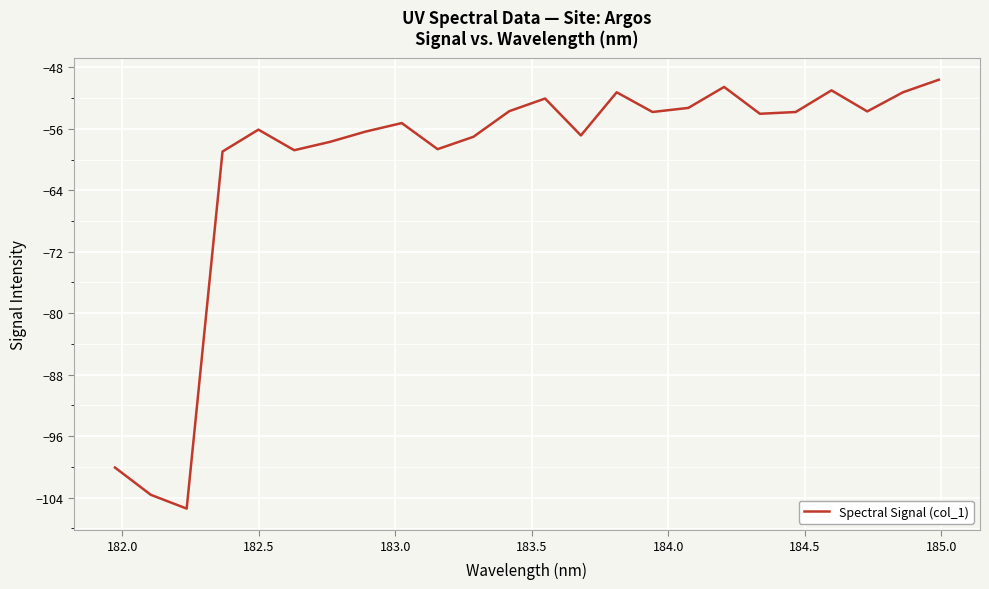

What is the smallest value displayed?

-105.4